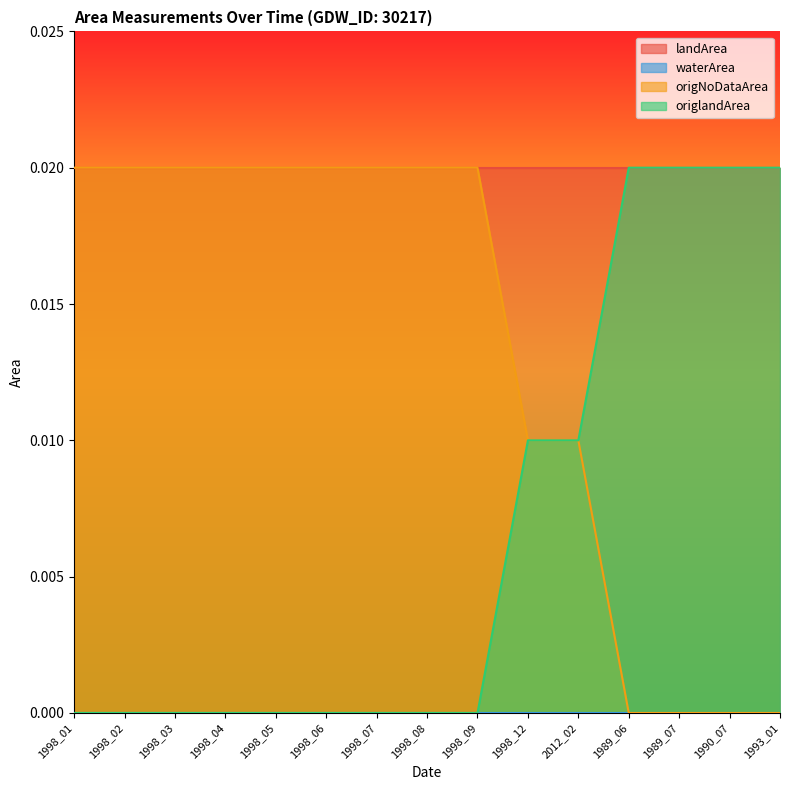

Which series has the largest total across all categories?

landArea